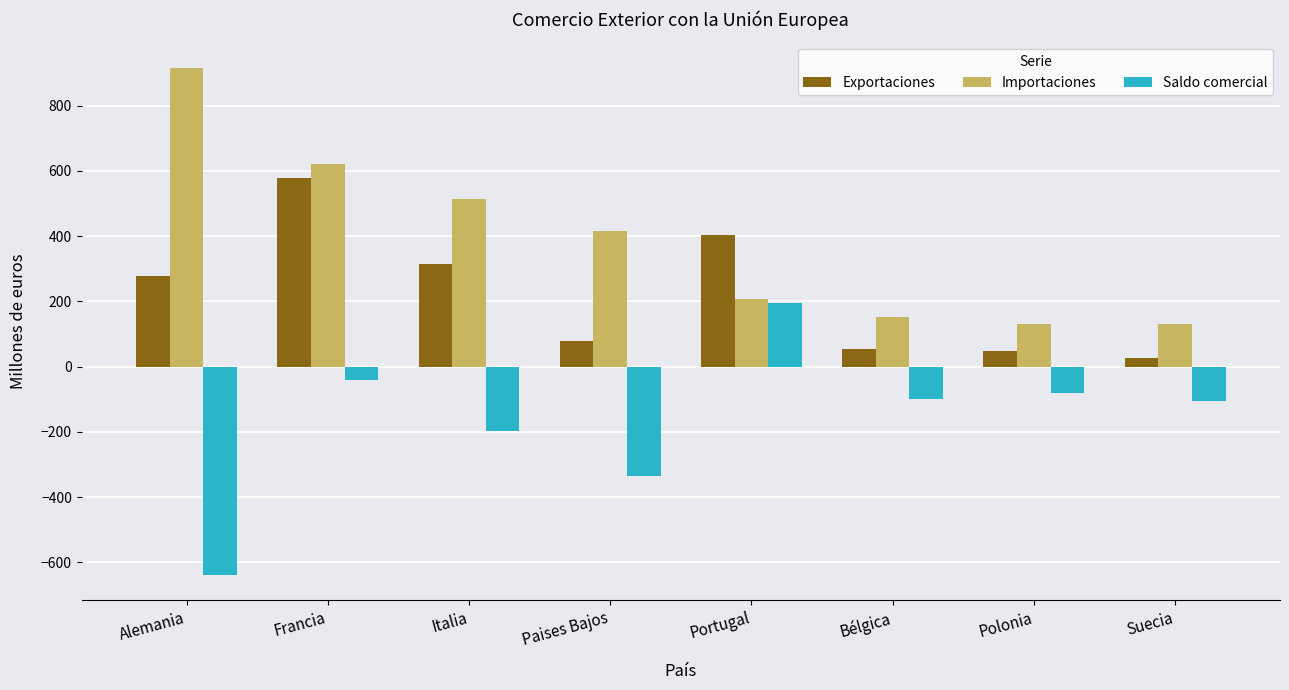

What is the difference between the highest and lowest values at Italia?

710.2